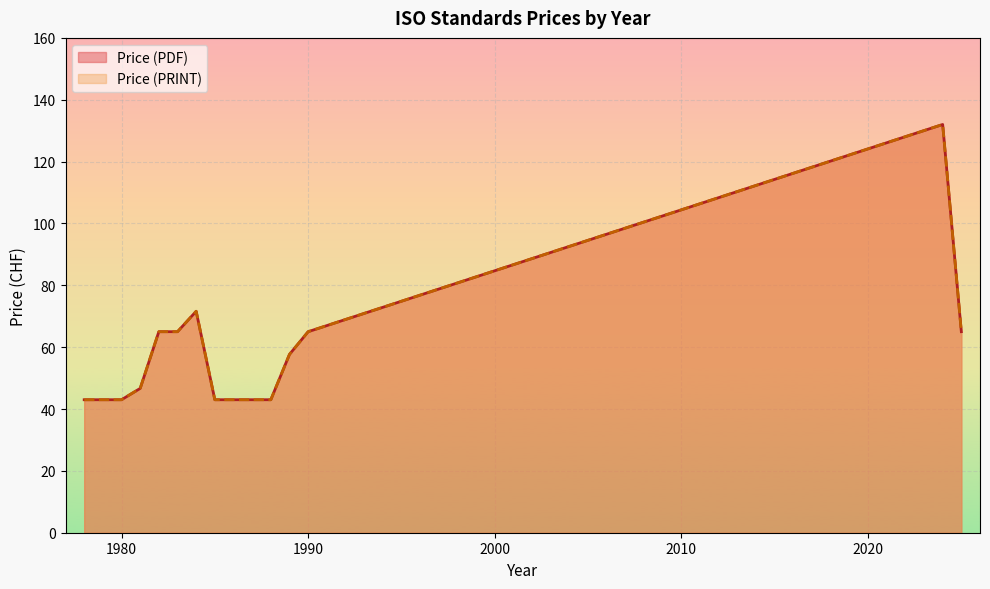

What is the label of the 20th point from the right?

1985